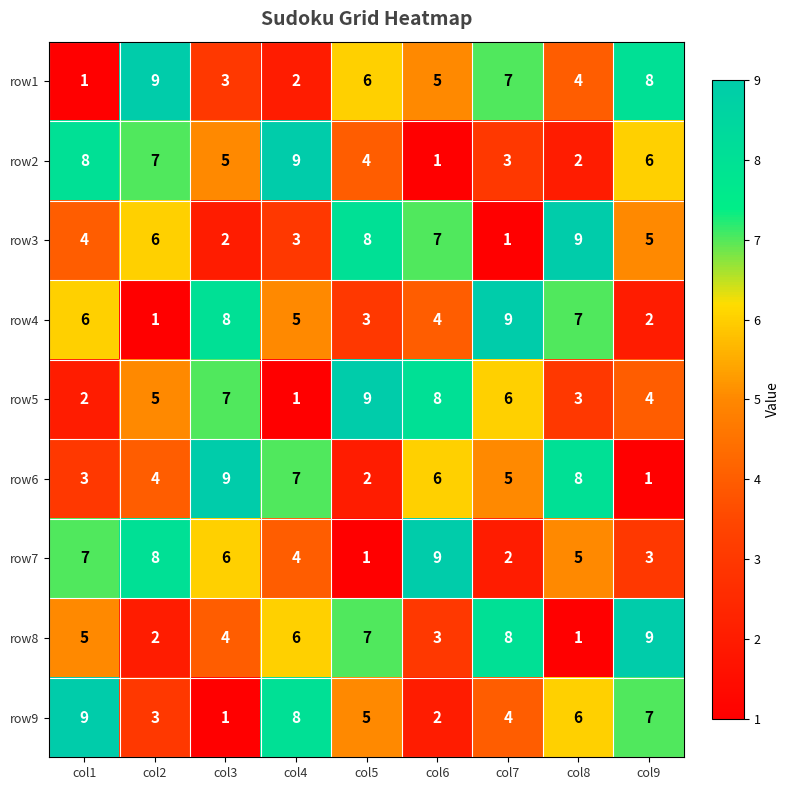

How many row3 values are between 3 and 7?

5